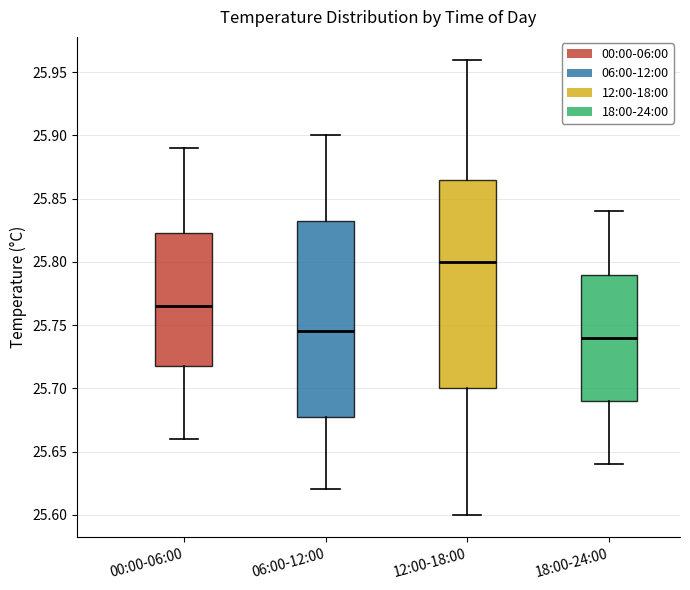

Reading left to right, transcribe this box plot: for each box, give where its median line is, the range the box spans, and where its two whiskers end, as read against the y-axis. The values are not printed on the chart, so give them approximately, as read against the axis.

00:00-06:00: median 25.765, box 25.720 to 25.825, whiskers 25.660 to 25.890
06:00-12:00: median 25.745, box 25.680 to 25.835, whiskers 25.620 to 25.900
12:00-18:00: median 25.800, box 25.700 to 25.865, whiskers 25.600 to 25.960
18:00-24:00: median 25.740, box 25.690 to 25.790, whiskers 25.640 to 25.840